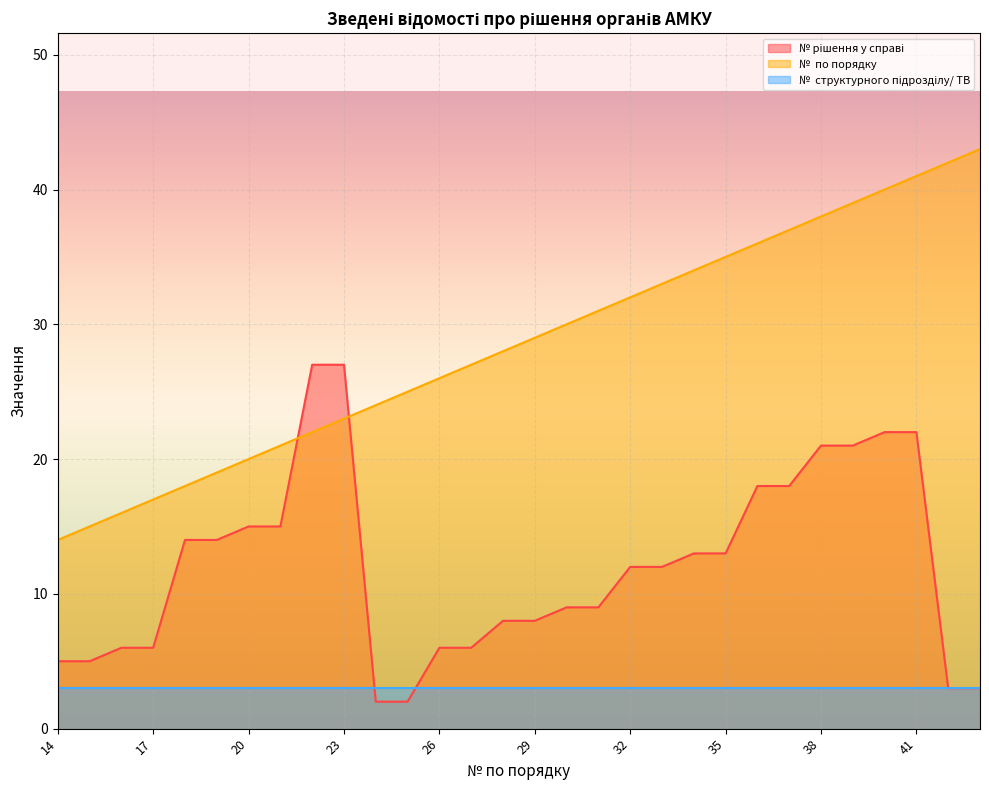

Between 14 and 18, which series saw the biggest shift?

№ рішення у справі